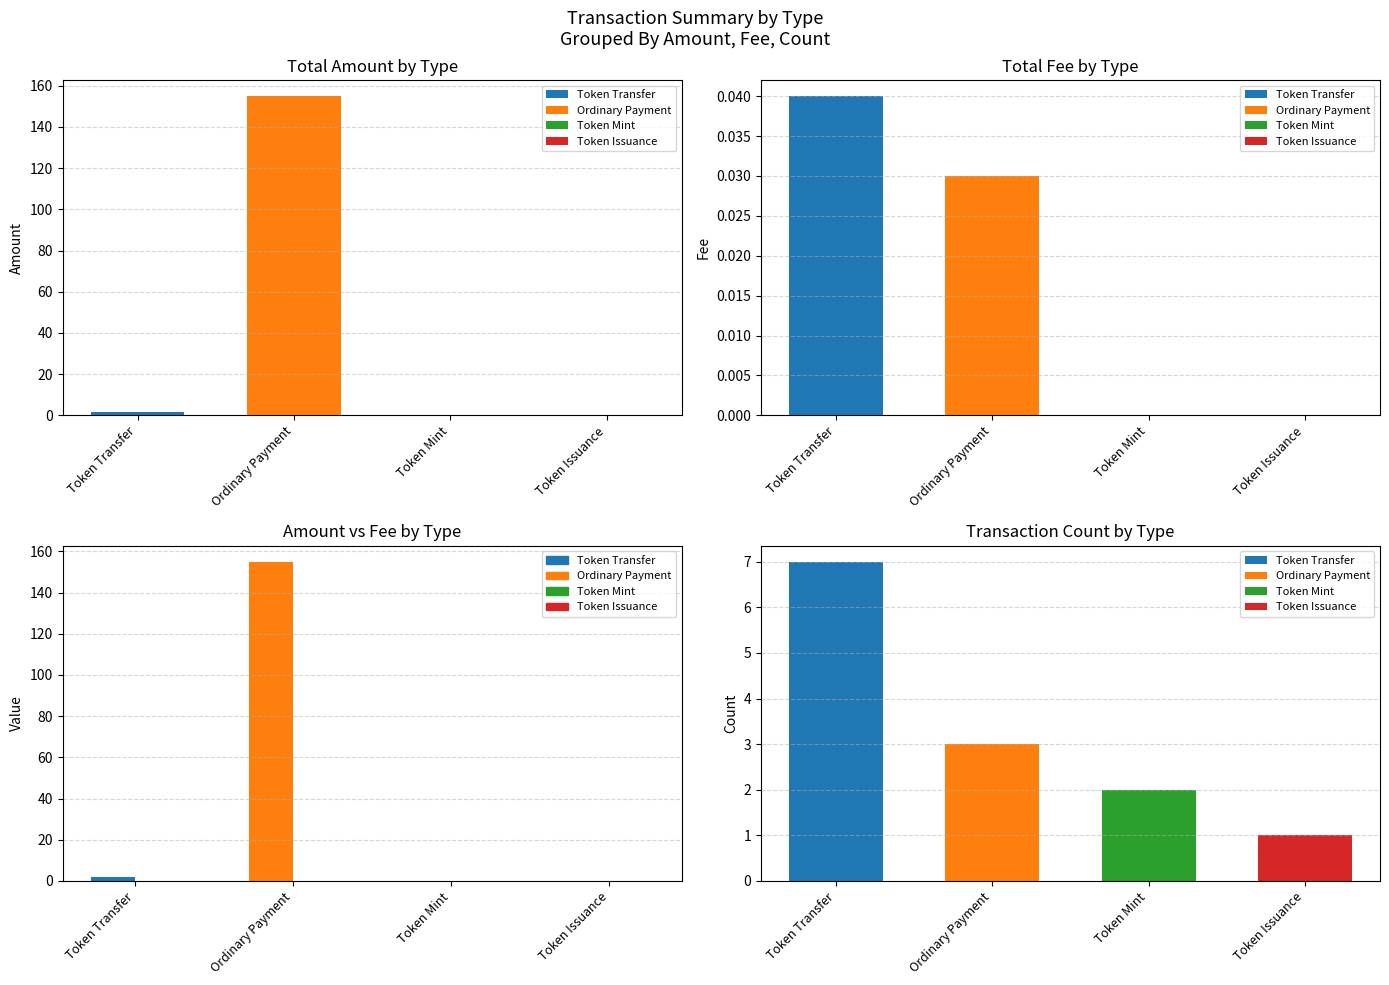

What is the spread (max minus min) of values at 7?

2.0